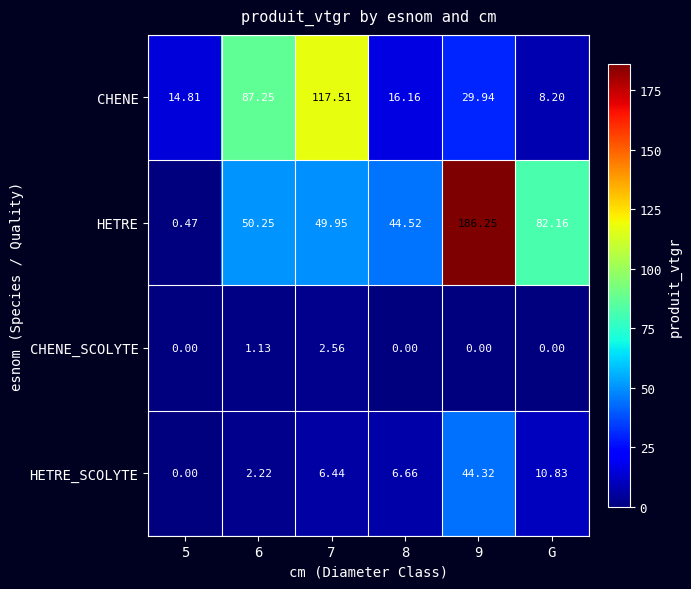

At 9, list the series in order from largest to smallest.

HETRE, HETRE_SCOLYTE, CHENE, CHENE_SCOLYTE